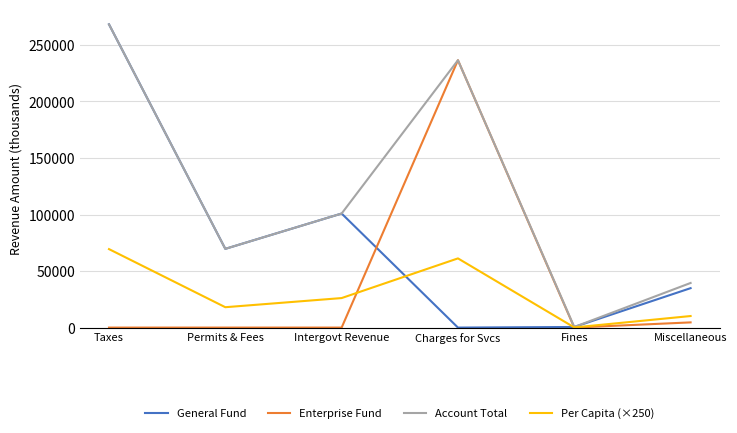

Which series has the largest total across all categories?

Account Total